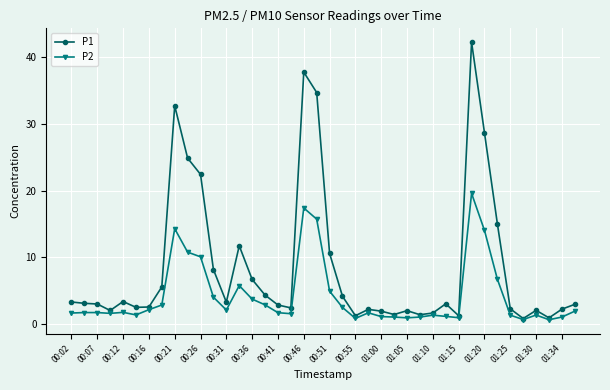

What is the value of the P2 point at the 24th from the left?

1.7